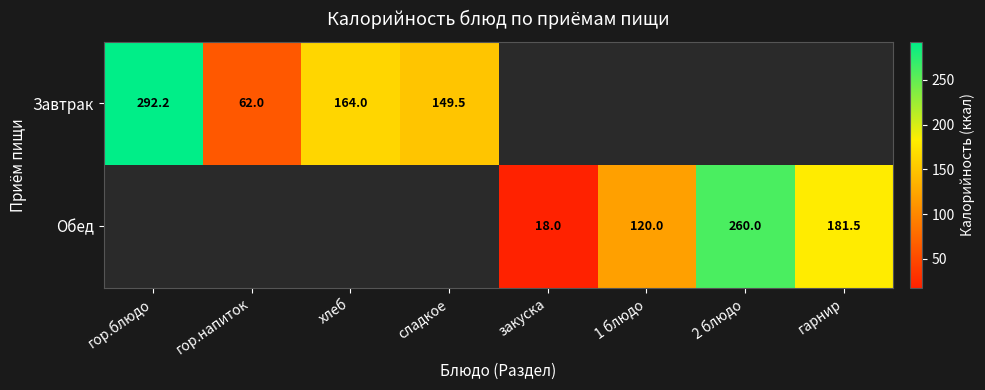

Is it true that Обед equals 120.0 at 1 блюдо?

True